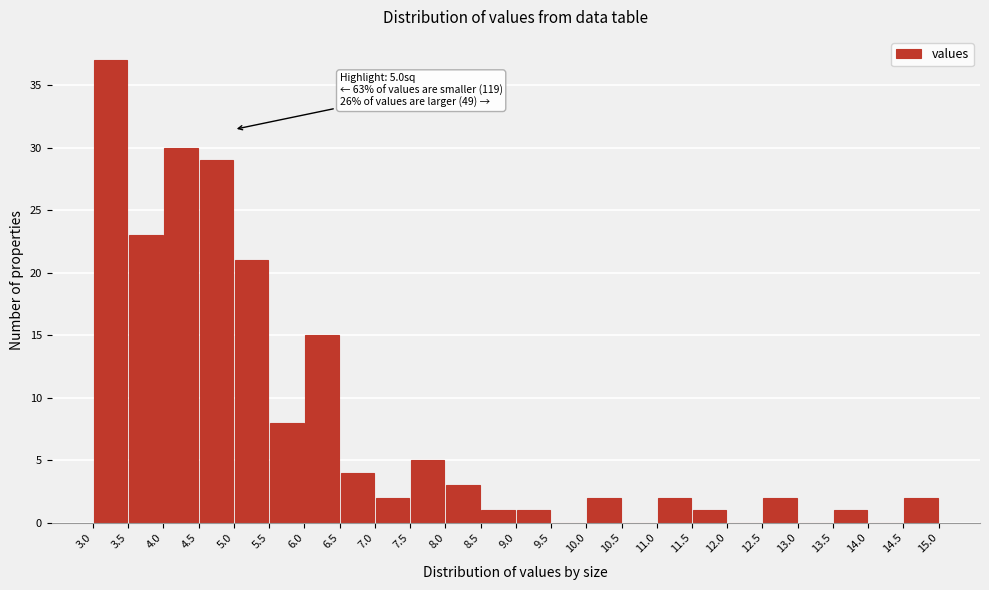

Over which range of the x-axis is the bar tallest?

3.0 to 3.5